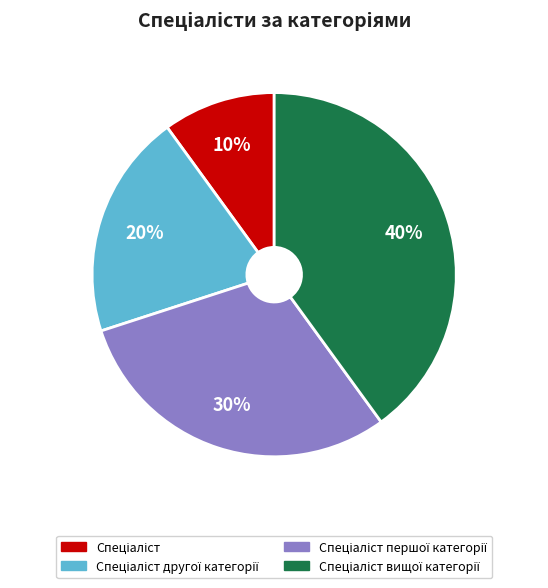

Is there a majority slice in this chart?

No